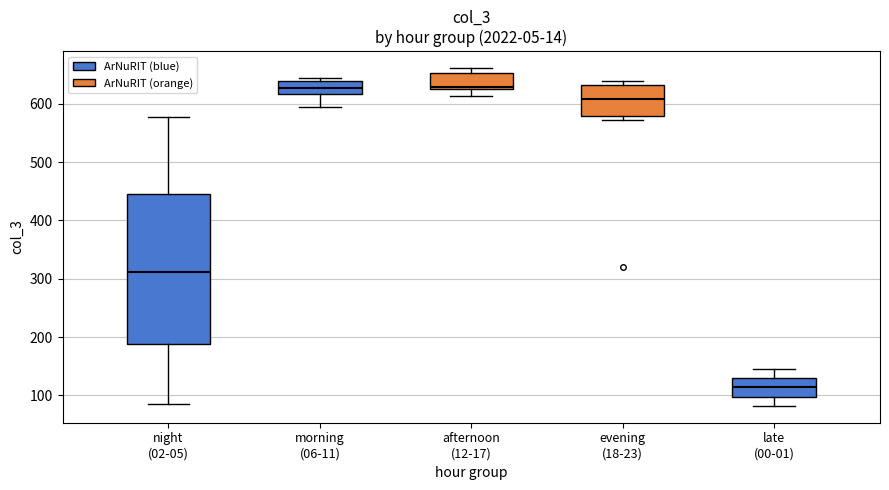

Which box's median line is the lowest?

late (00-01)